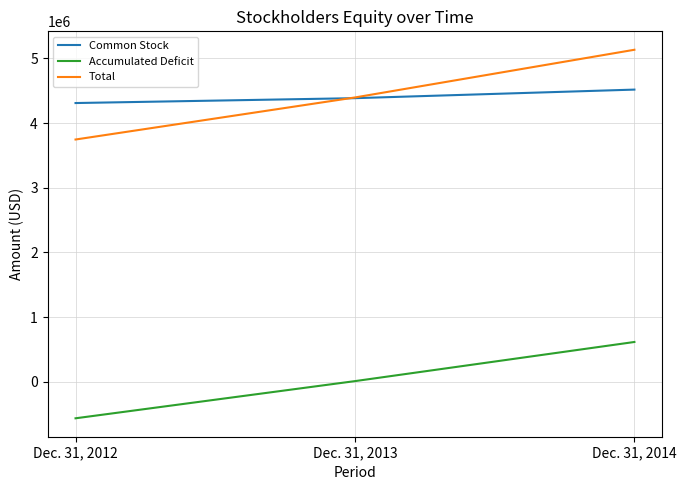

Is it true that Common Stock equals 2865065 at Dec. 31, 2014?

False